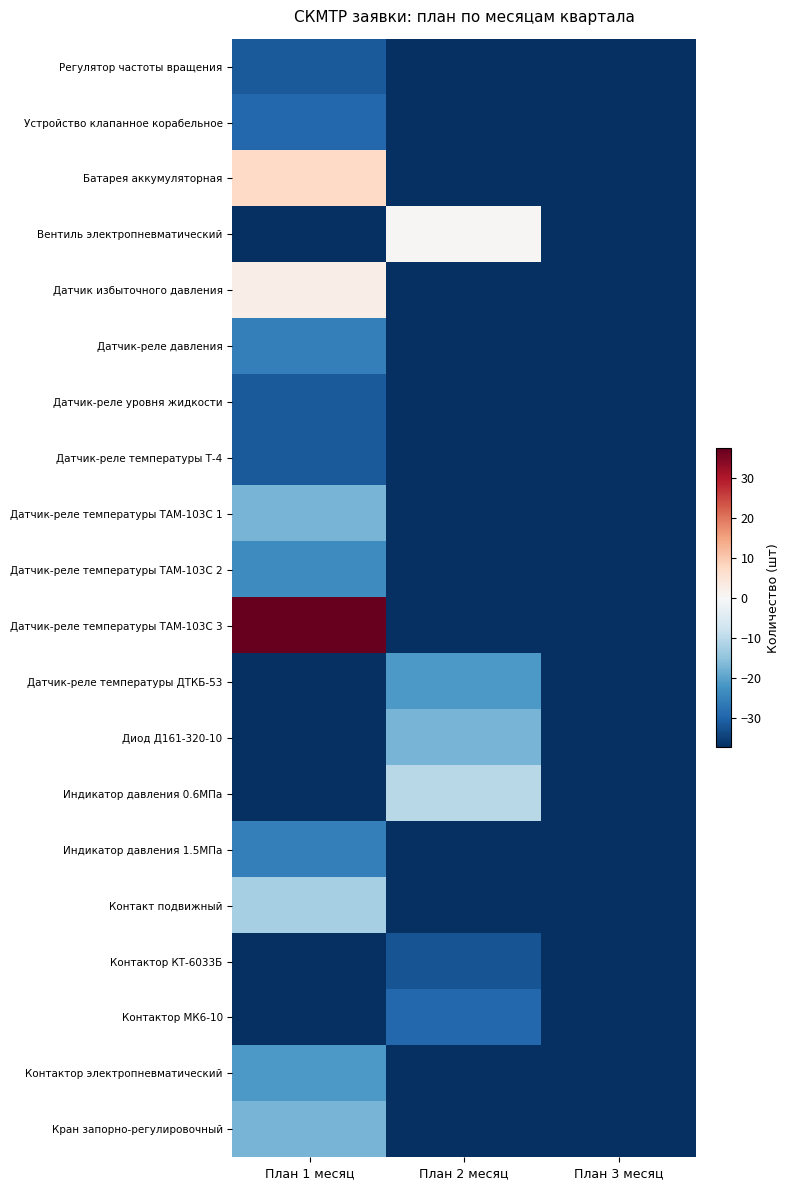

Reading right to left, list all the values displayed in this chart.

Регулятор частоты вращения: План 3 месяц=-37.5	План 2 месяц=-37.5	План 1 месяц=-31.5
Устройство клапанное корабельное: План 3 месяц=-37.5	План 2 месяц=-37.5	План 1 месяц=-29.5
Батарея аккумуляторная: План 3 месяц=-37.5	План 2 месяц=-37.5	План 1 месяц=7.5
Вентиль электропневматический: План 3 месяц=-37.5	План 2 месяц=0.5	План 1 месяц=-37.5
Датчик избыточного давления: План 3 месяц=-37.5	План 2 месяц=-37.5	План 1 месяц=2.5
Датчик-реле давления: План 3 месяц=-37.5	План 2 месяц=-37.5	План 1 месяц=-25.5
Датчик-реле уровня жидкости: План 3 месяц=-37.5	План 2 месяц=-37.5	План 1 месяц=-31.5
Датчик-реле температуры Т-4: План 3 месяц=-37.5	План 2 месяц=-37.5	План 1 месяц=-31.5
Датчик-реле температуры ТАМ-103С 1: План 3 месяц=-37.5	План 2 месяц=-37.5	План 1 месяц=-17.5
Датчик-реле температуры ТАМ-103С 2: План 3 месяц=-37.5	План 2 месяц=-37.5	План 1 месяц=-23.5
Датчик-реле температуры ТАМ-103С 3: План 3 месяц=-37.5	План 2 месяц=-37.5	План 1 месяц=37.5
Датчик-реле температуры ДТКБ-53: План 3 месяц=-37.5	План 2 месяц=-21.5	План 1 месяц=-37.5
Диод Д161-320-10: План 3 месяц=-37.5	План 2 месяц=-17.5	План 1 месяц=-37.5
Индикатор давления 0.6МПа: План 3 месяц=-37.5	План 2 месяц=-10.5	План 1 месяц=-37.5
Индикатор давления 1.5МПа: План 3 месяц=-37.5	План 2 месяц=-37.5	План 1 месяц=-25.5
Контакт подвижный: План 3 месяц=-37.5	План 2 месяц=-37.5	План 1 месяц=-12.5
Контактор КТ-6033Б: План 3 месяц=-37.5	План 2 месяц=-32.5	План 1 месяц=-37.5
Контактор МК6-10: План 3 месяц=-37.5	План 2 месяц=-29.5	План 1 месяц=-37.5
Контактор электропневматический: План 3 месяц=-37.5	План 2 месяц=-37.5	План 1 месяц=-21.5
Кран запорно-регулировочный: План 3 месяц=-37.5	План 2 месяц=-37.5	План 1 месяц=-17.5